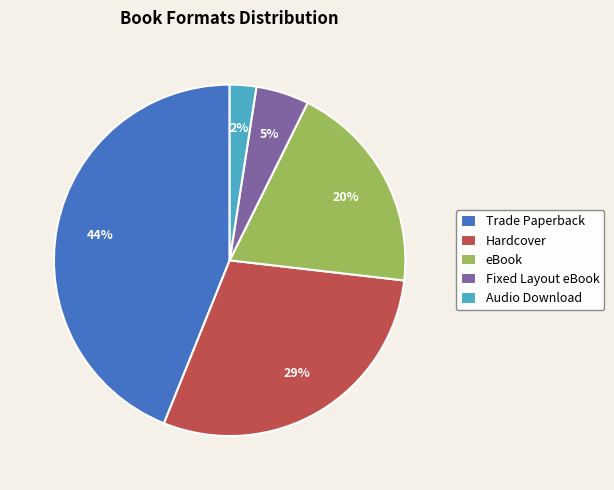

Count the number of slices in the pie.

5